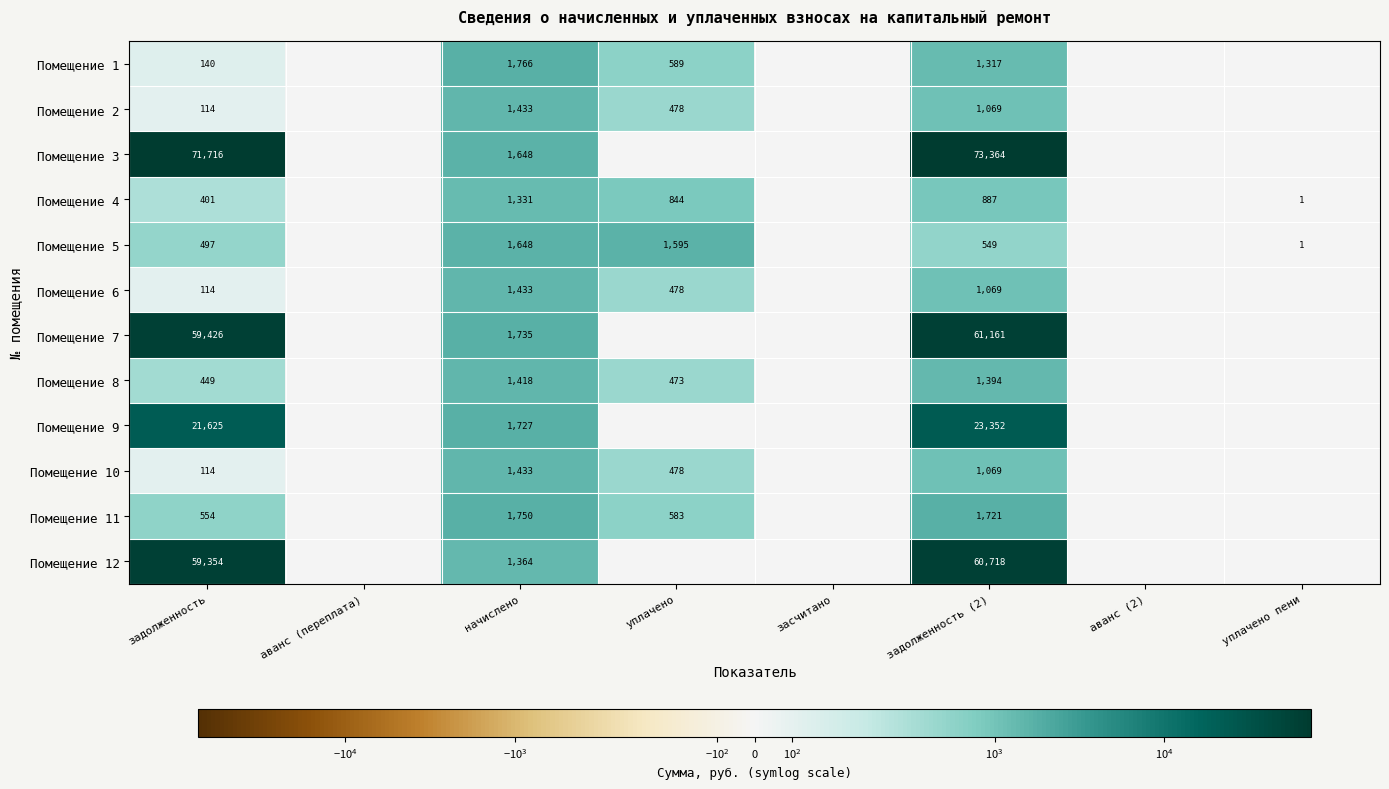

Is it true that Помещение 9 equals 1727 at начислено?

True